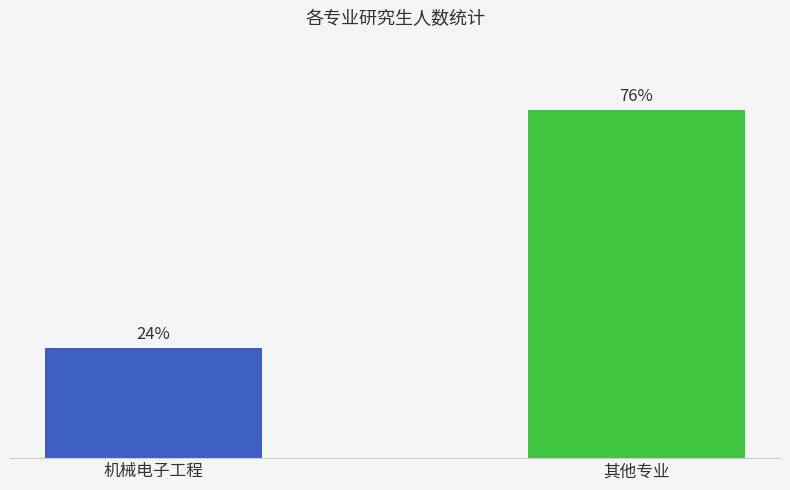

Between 机械电子工程 and 其他专业, which is larger?

其他专业